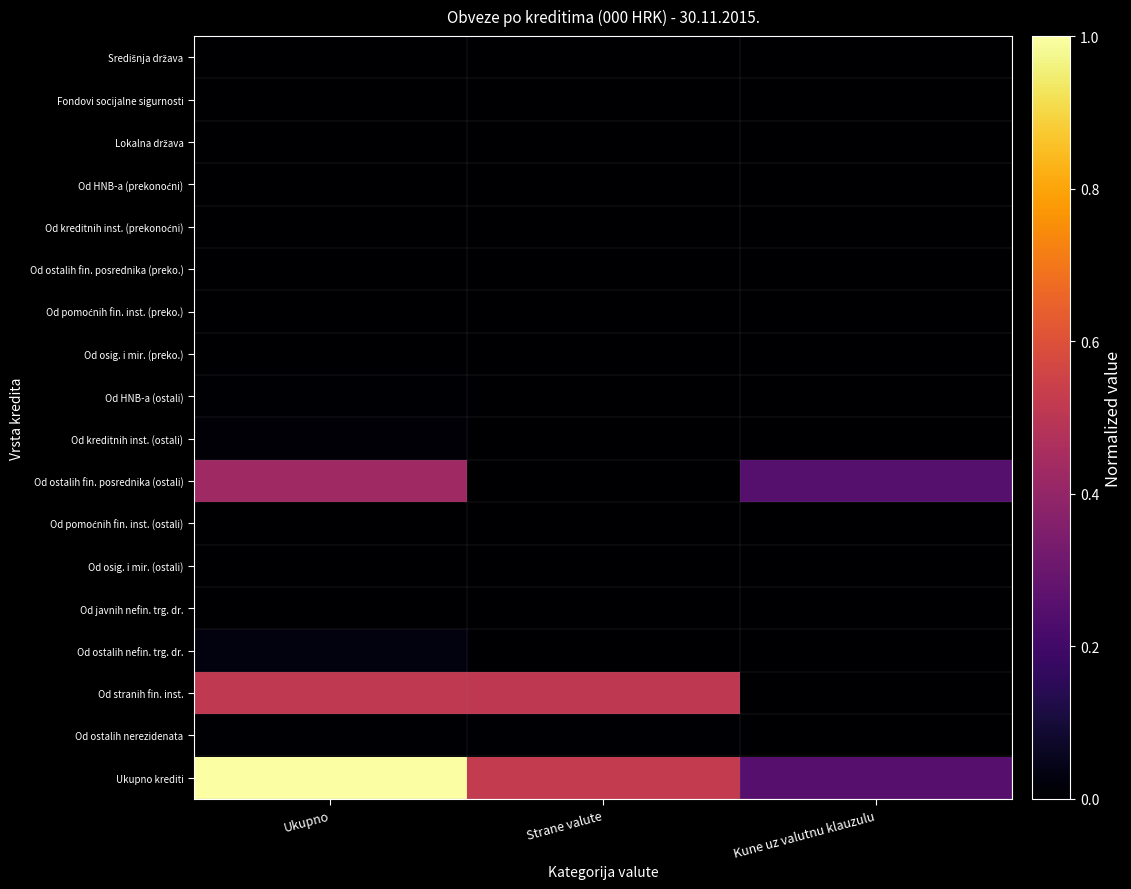

What is the total value across all series at Strane valute?

1.0